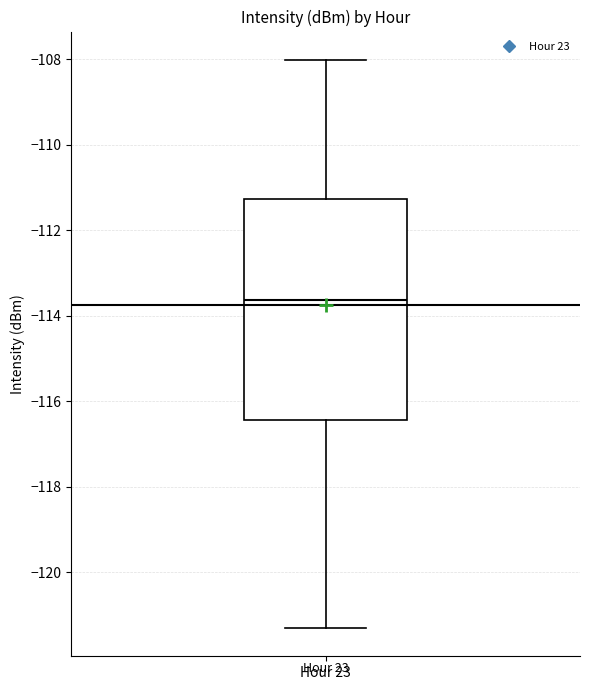

Transcribe this box plot: give where the median line is, the range the box spans, and where the two whiskers end, as read against the y-axis. The values are not printed on the chart, so give them approximately, as read against the axis.

median -113.6, box -116.4 to -111.2, whiskers -121.2 to -108.0